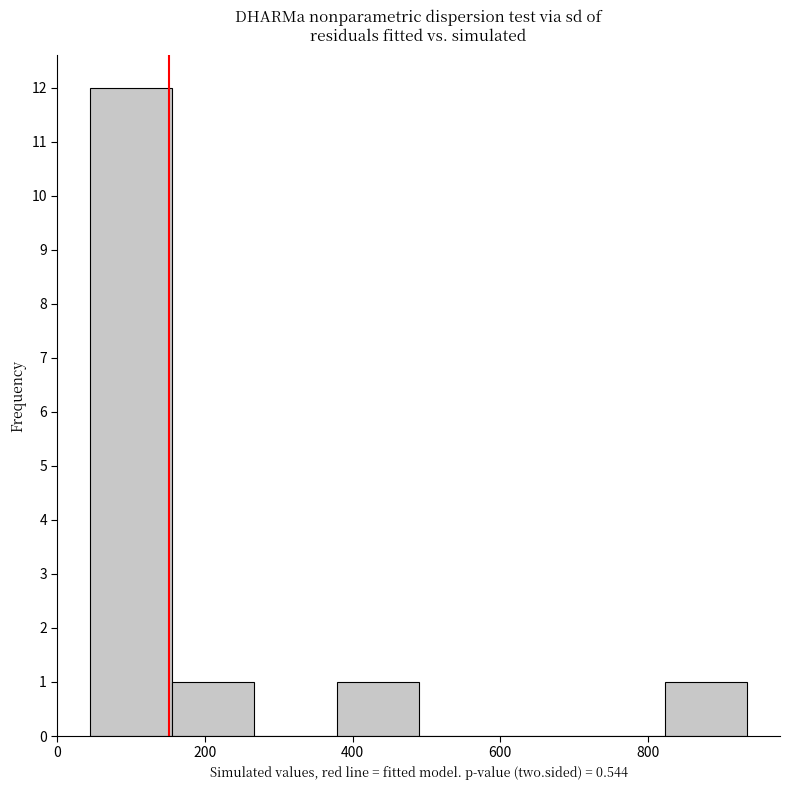

Reading left to right, list every bar in this chart as the range it spans on the x-axis followed by its height. Neither the bar edges nor the heights are printed on the chart, so give them approximately, as read against the axes.

40 to 160: 12
160 to 260: 1
260 to 380: 0
380 to 480: 1
480 to 600: 0
600 to 720: 0
720 to 820: 0
820 to 940: 1